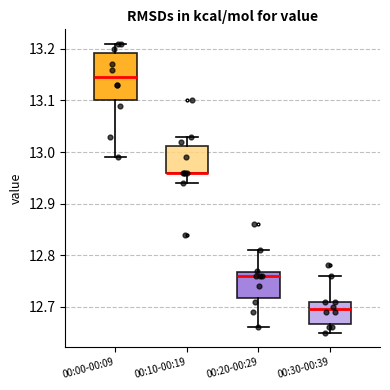

Reading left to right, read every box against the y-axis: the position of its median line, the range the box covers, and the ends of its whiskers. The values are not printed on the chart, so give them approximately, as read against the axis.

00:00-00:09: median 13.15, box 13.10 to 13.19, whiskers 12.99 to 13.21
00:10-00:19: median 12.96 (drawn on the box's lower edge), box 12.96 to 13.01, whiskers 12.94 to 13.03
00:20-00:29: median 12.76, box 12.72 to 12.77, whiskers 12.66 to 12.81
00:30-00:39: median 12.70, box 12.67 to 12.71, whiskers 12.65 to 12.76